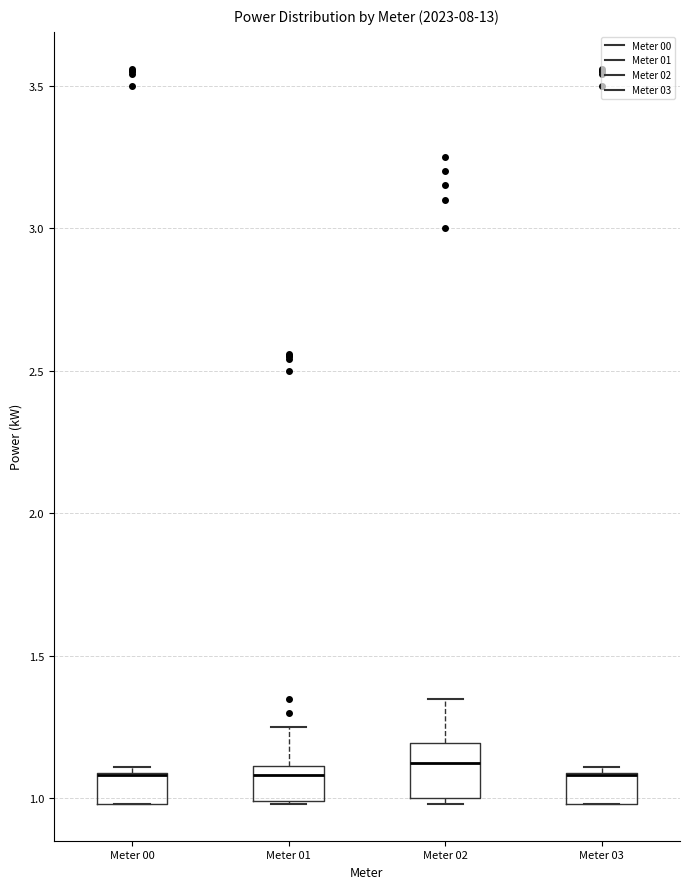

Where is the lower edge of the box for Meter 03 on the y-axis? The values are not printed on the chart, so give them approximately, as read against the axis.

1.00